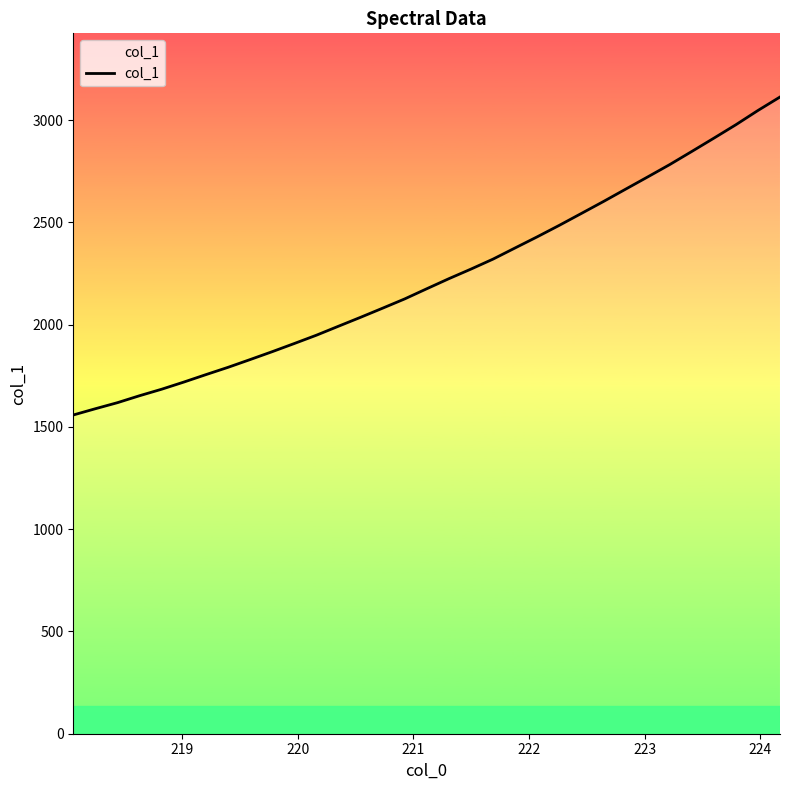

What is the smallest value displayed?

1558.2